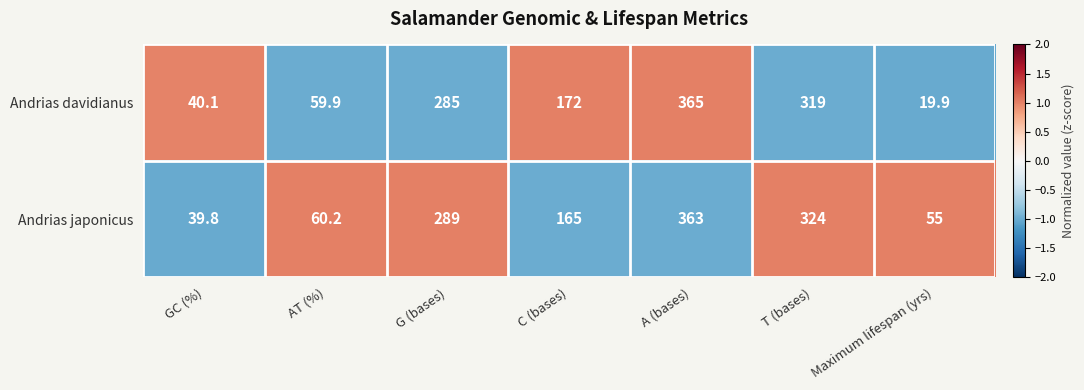

Count the number of data series in this chart.

2